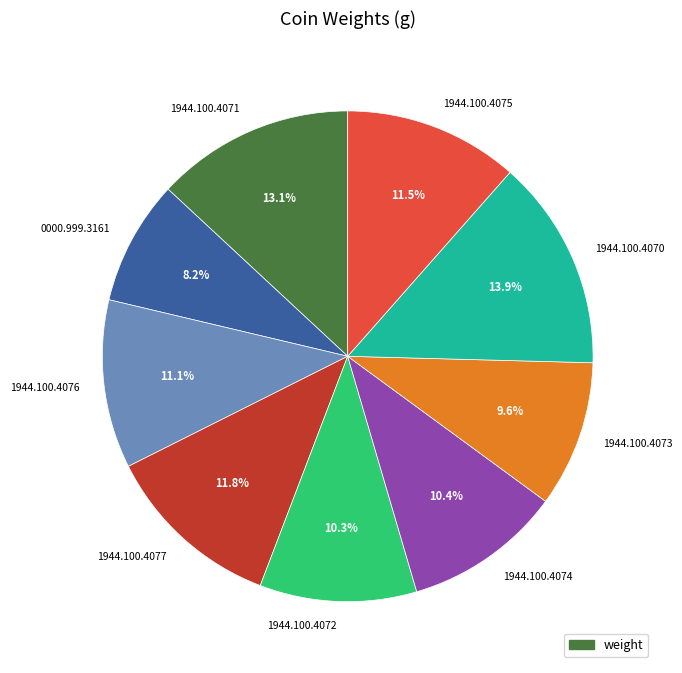

Which has a higher value, 1944.100.4074 or 1944.100.4071?

1944.100.4071